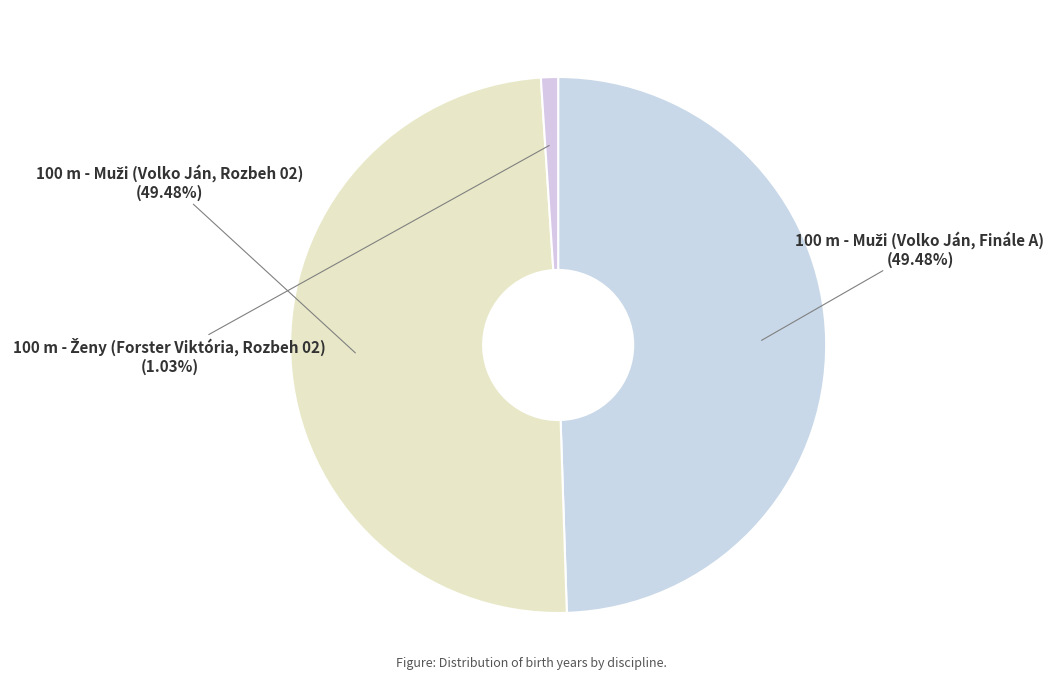

How many segments does this pie chart have?

3